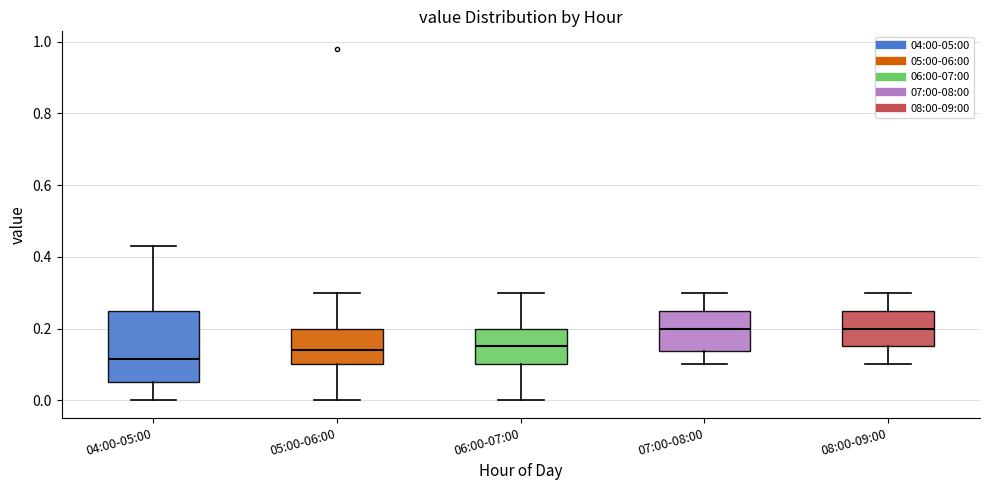

Reading left to right, read every box against the y-axis: the position of its median line, the range the box covers, and the ends of its whiskers. The values are not printed on the chart, so give them approximately, as read against the axis.

04:00-05:00: median 0.12, box 0.06 to 0.26, whiskers 0.00 to 0.44
05:00-06:00: median 0.14, box 0.10 to 0.20, whiskers 0.00 to 0.30
06:00-07:00: median 0.16, box 0.10 to 0.20, whiskers 0.00 to 0.30
07:00-08:00: median 0.20, box 0.14 to 0.26, whiskers 0.10 to 0.30
08:00-09:00: median 0.20, box 0.16 to 0.26, whiskers 0.10 to 0.30